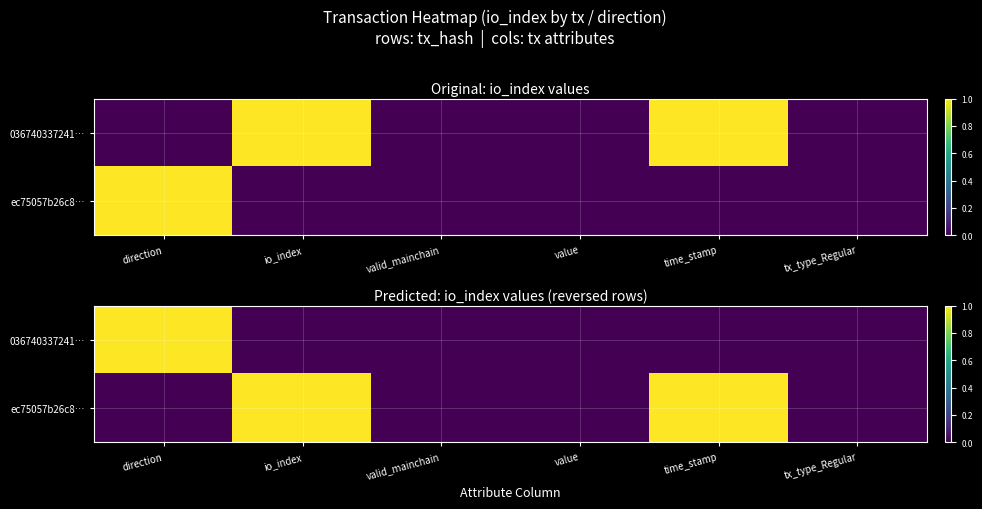

True or false: ec75057b26c8… has a value of 0 at tx_type_Regular.

True